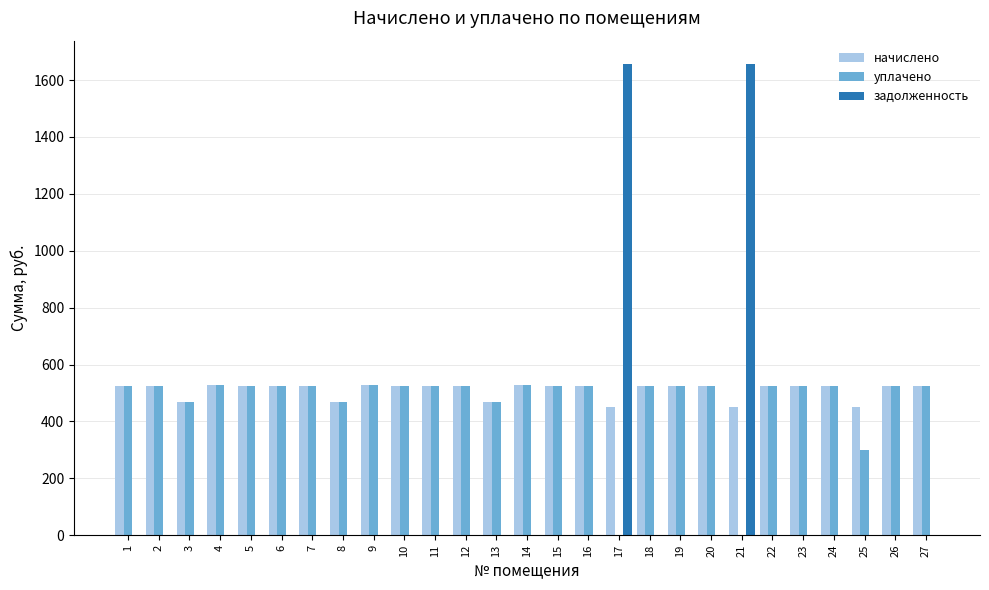

What is the total value across all series at 14?

1055.8